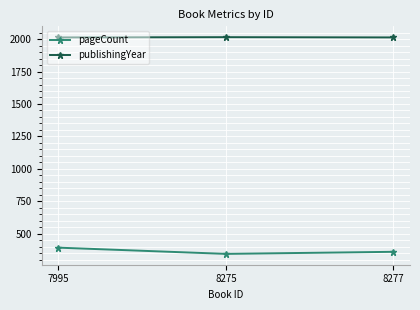

What is the sum of the pageCount values at 8277 and 7995?

752